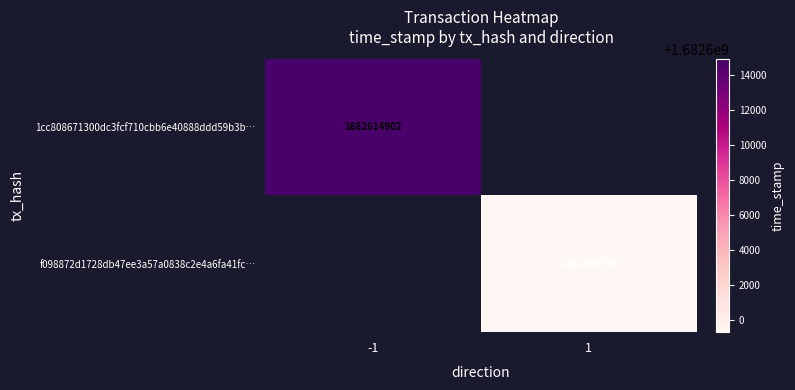

Is it true that f098872d1728db47ee3a57a0838c2e4a6fa41fc… equals 1682599293 at 1?

True